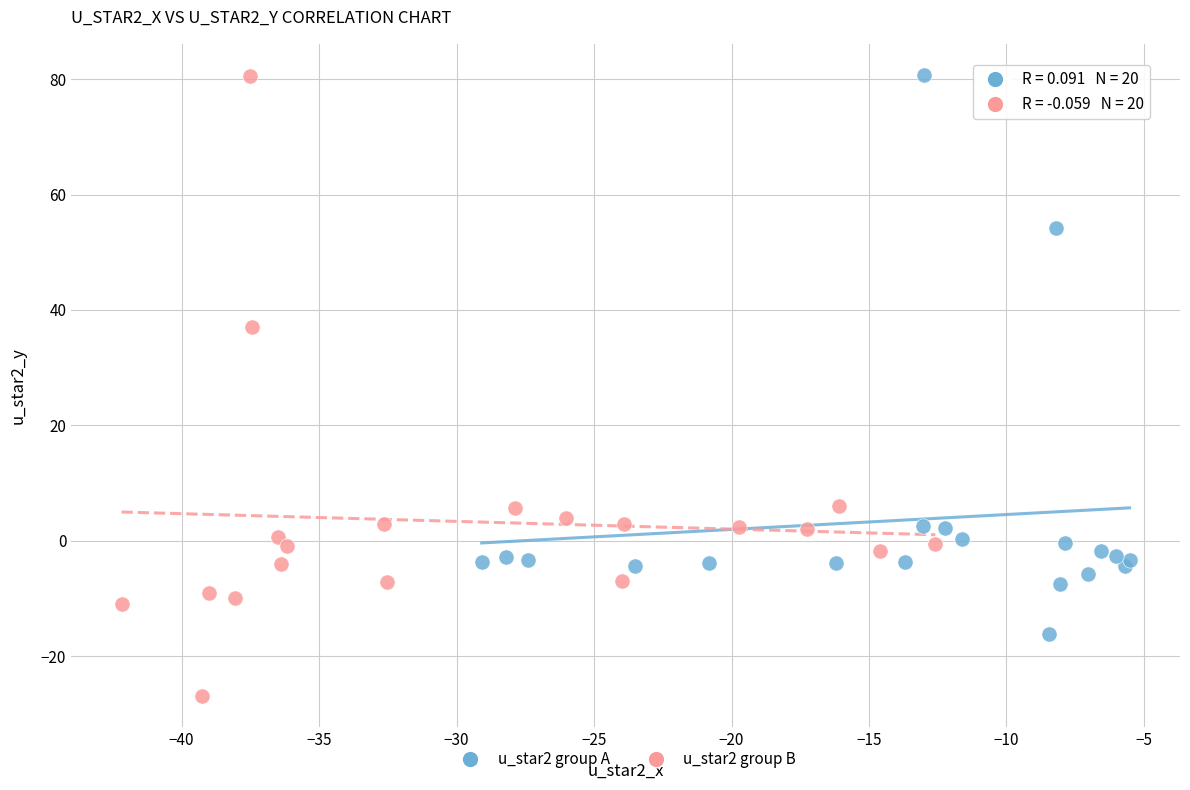

Which series contains the lowest Y value?

u_star2 group B